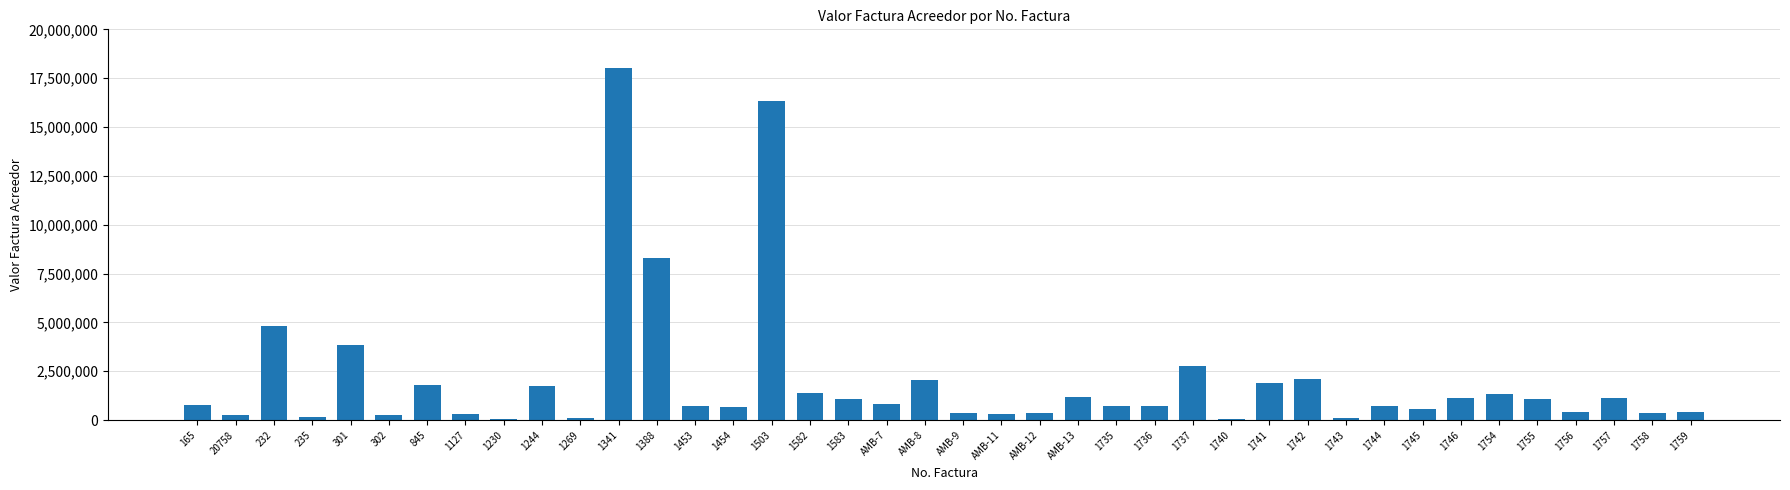

True or false: the data shows 1705873 at 1583.

False